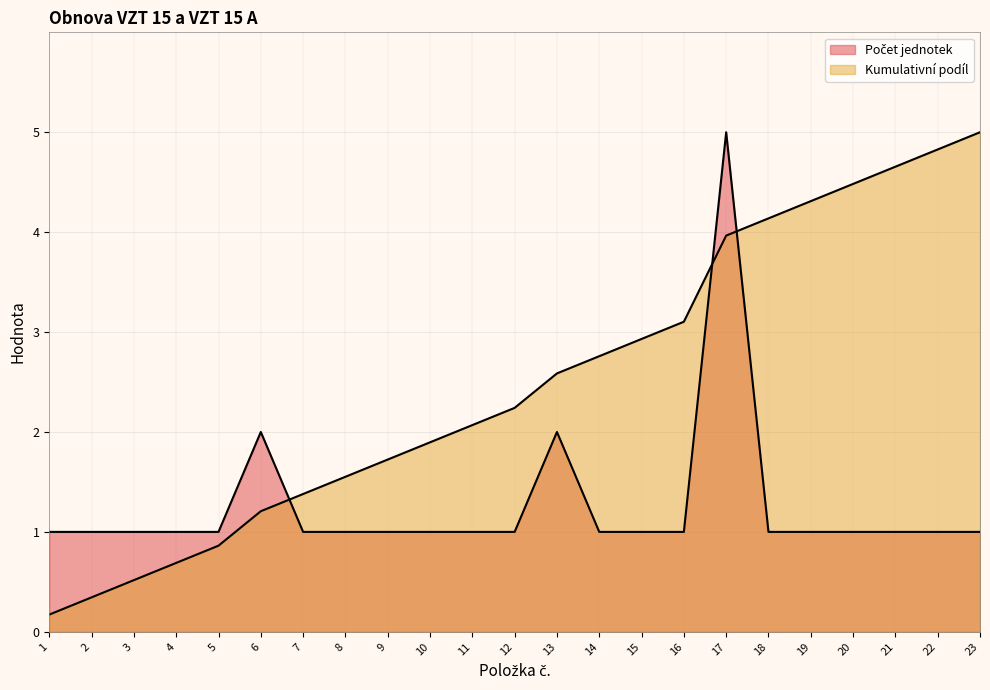

True or false: the data shows 1 at 11.

True